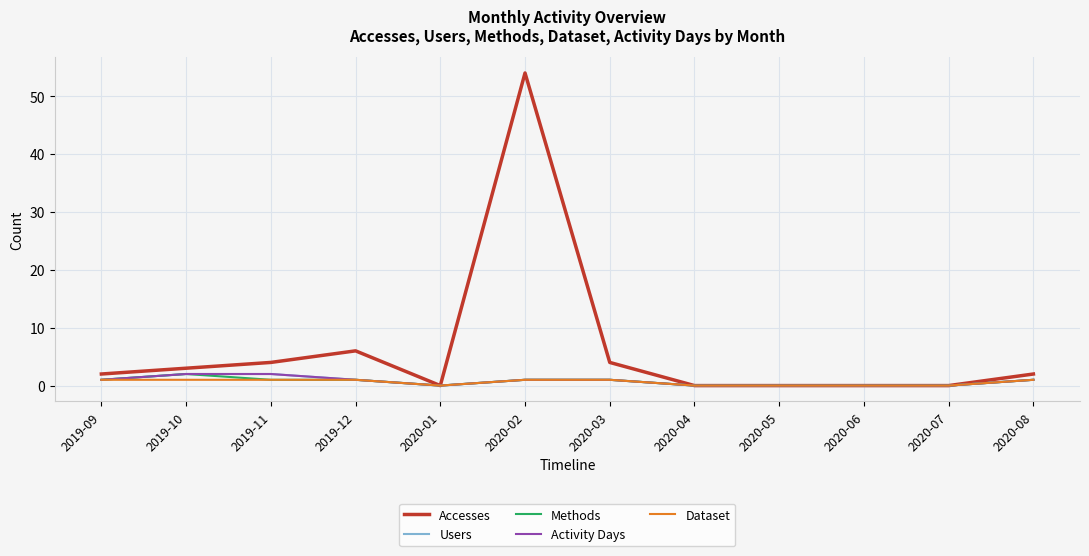

At which category does Dataset reach its first local valley?

2020-01